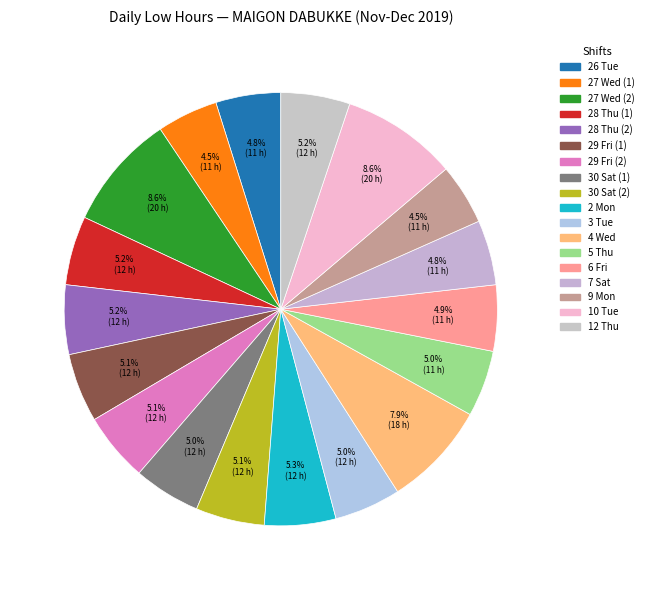

To the nearest percent, what portion does 12 Thu represent?

5%